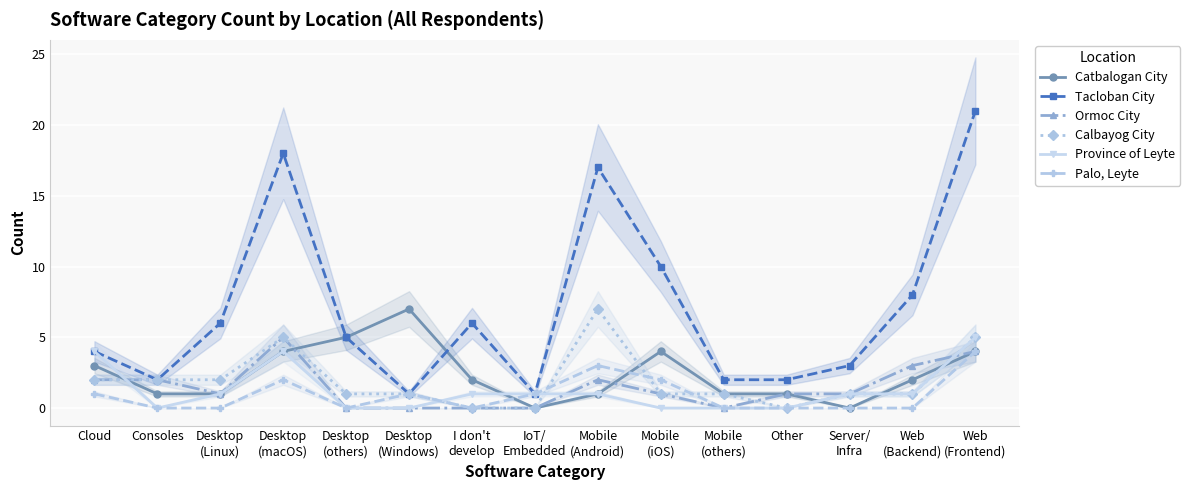

How many times do Province of Leyte and Calbayog City cross each other?

3